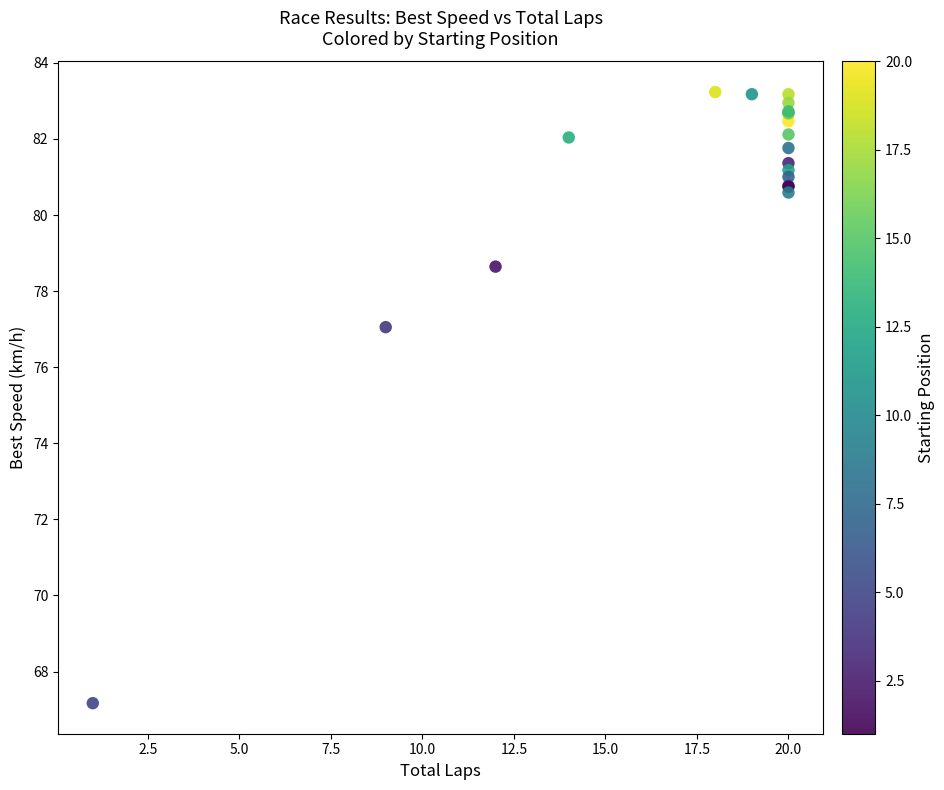

What Y value in the scatter plot is closest to 75?

77.1